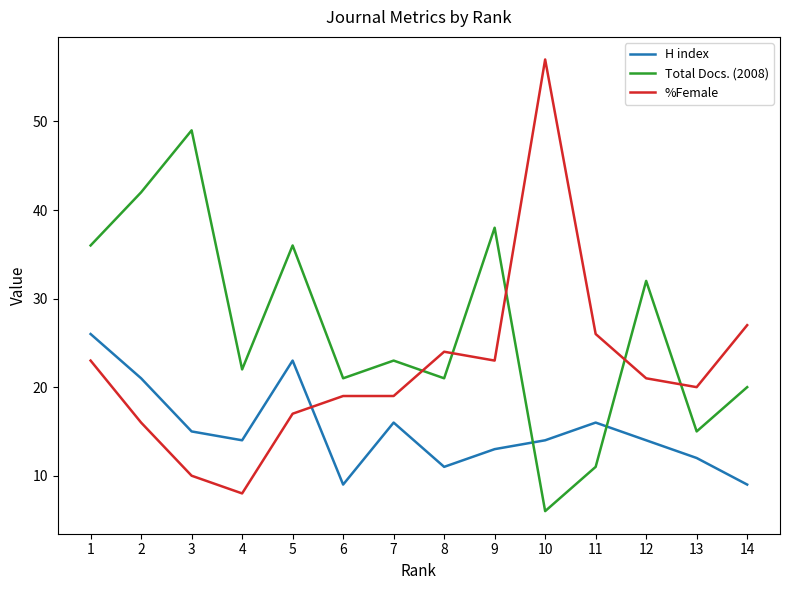

What is the sum of all Total Docs. (2008) values?

372